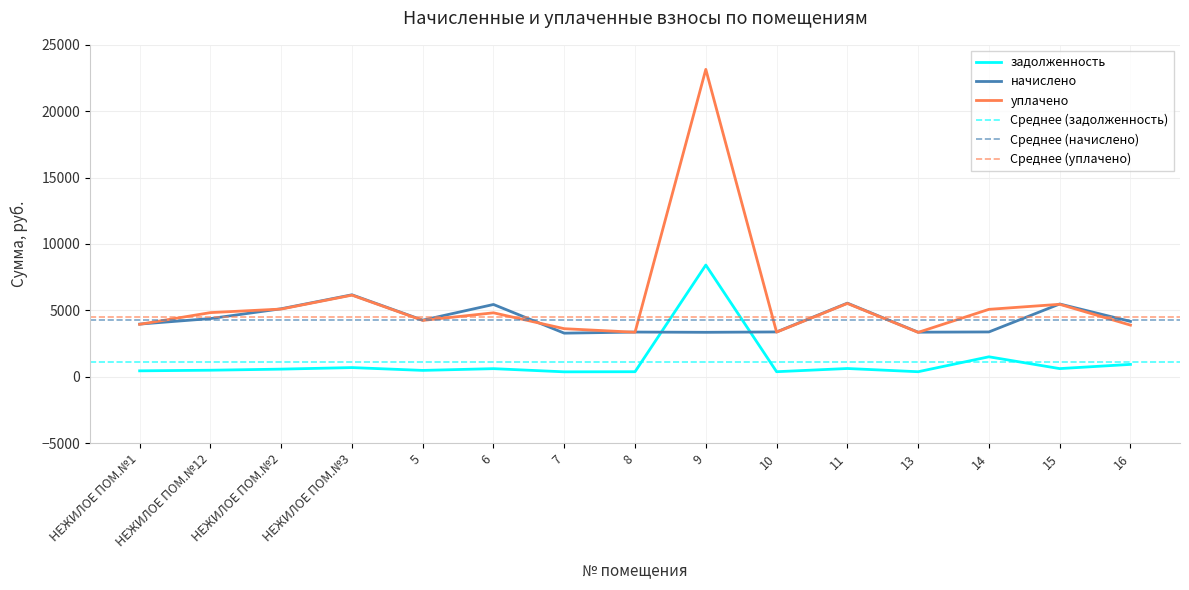

In задолженность, how many points are higher than both neighbors (excluding endpoints)?

5